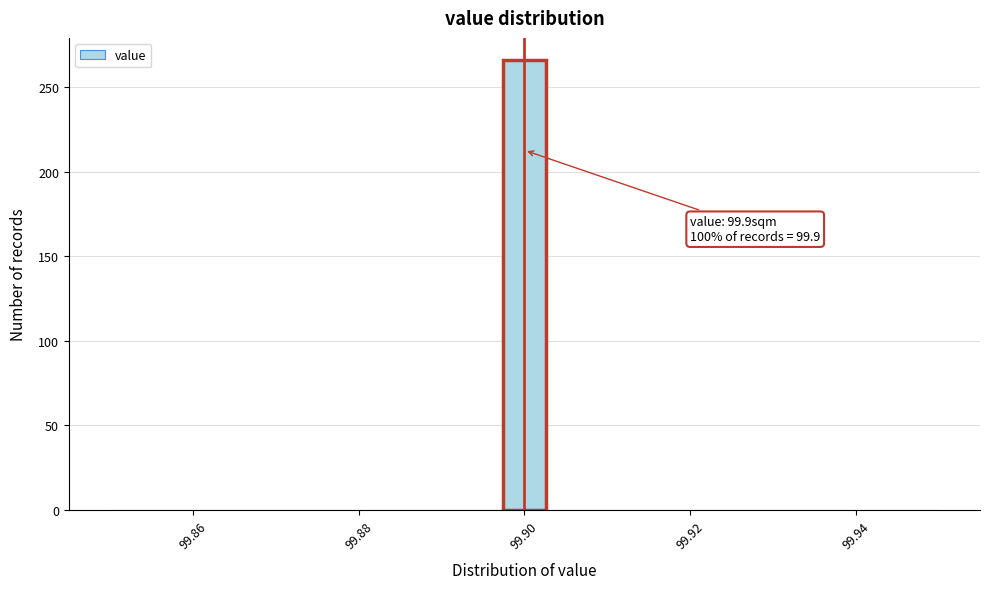

Read against the x-axis, roughly where is the centre of the tallest bar?

99.900